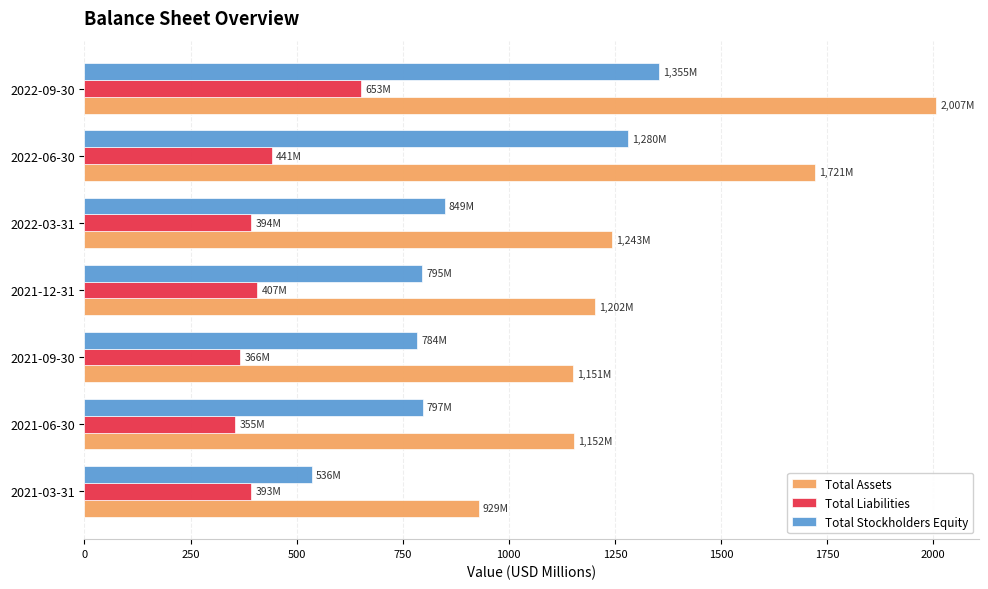

Count the number of categories in the chart.

7